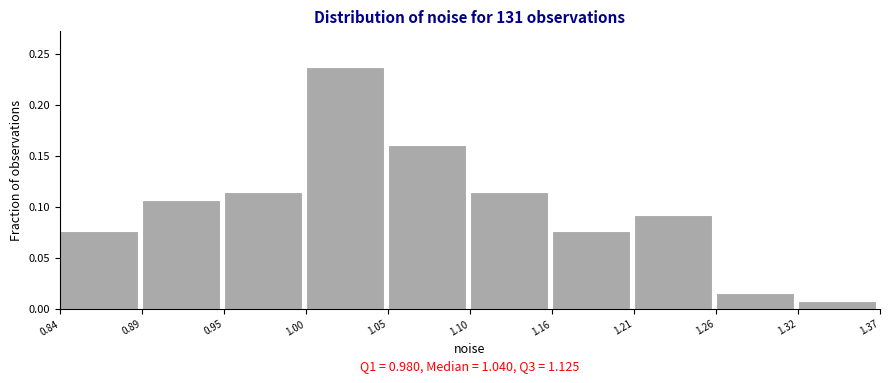

Which range on the x-axis has the tallest bar?

1.00 to 1.05